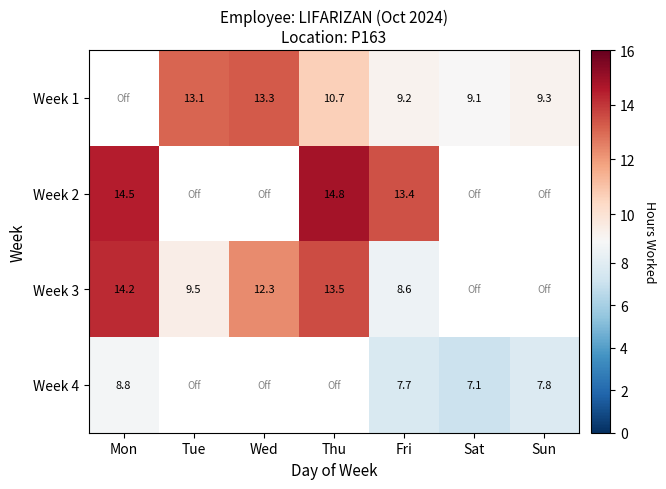

Which series has the widest spread of values?

Week 3